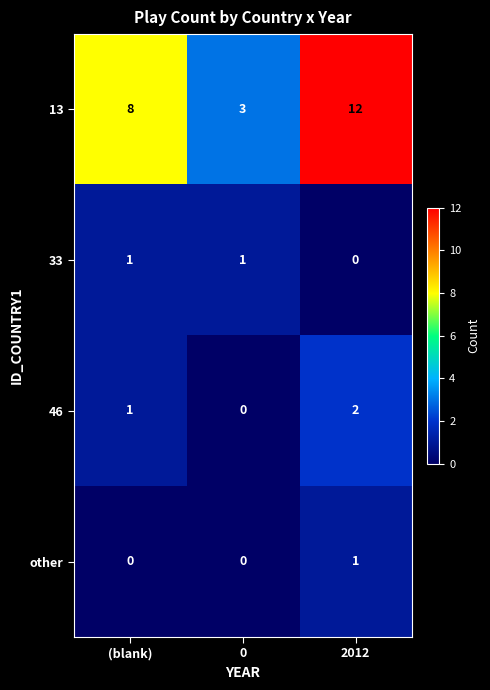

What is the highest value of the 13 series?

12